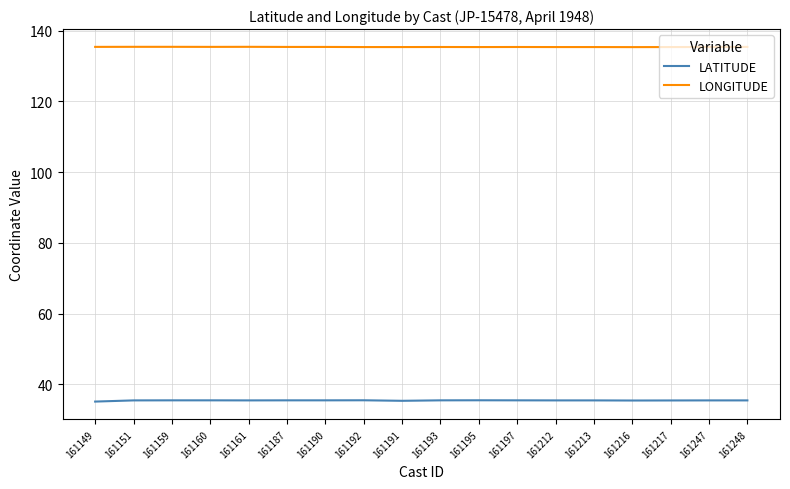

True or false: LATITUDE has a value of 35.5 at 161216.

True